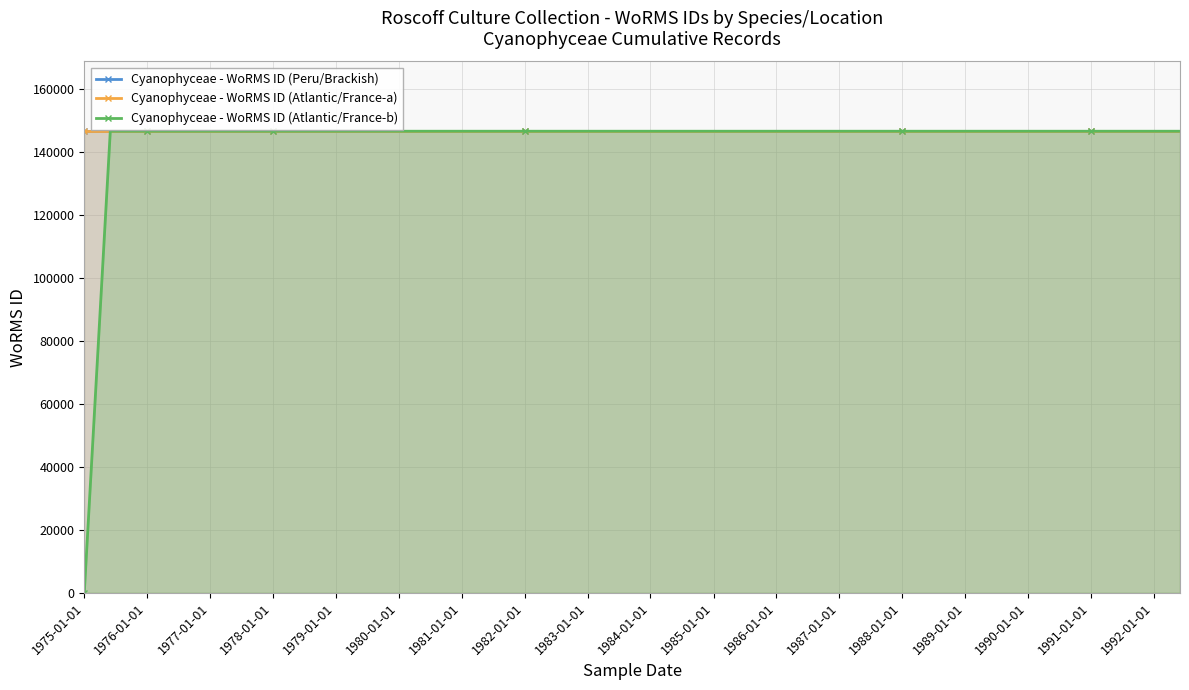

What position from the left is 1976-01-01?

3